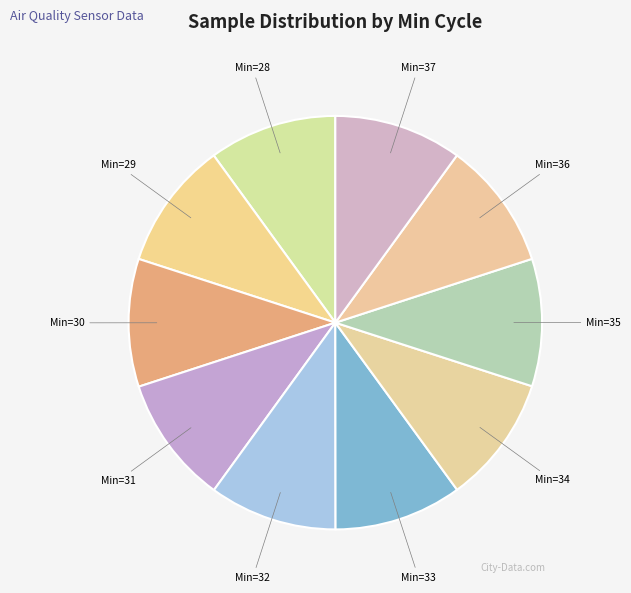

How many slices are in this pie chart?

10